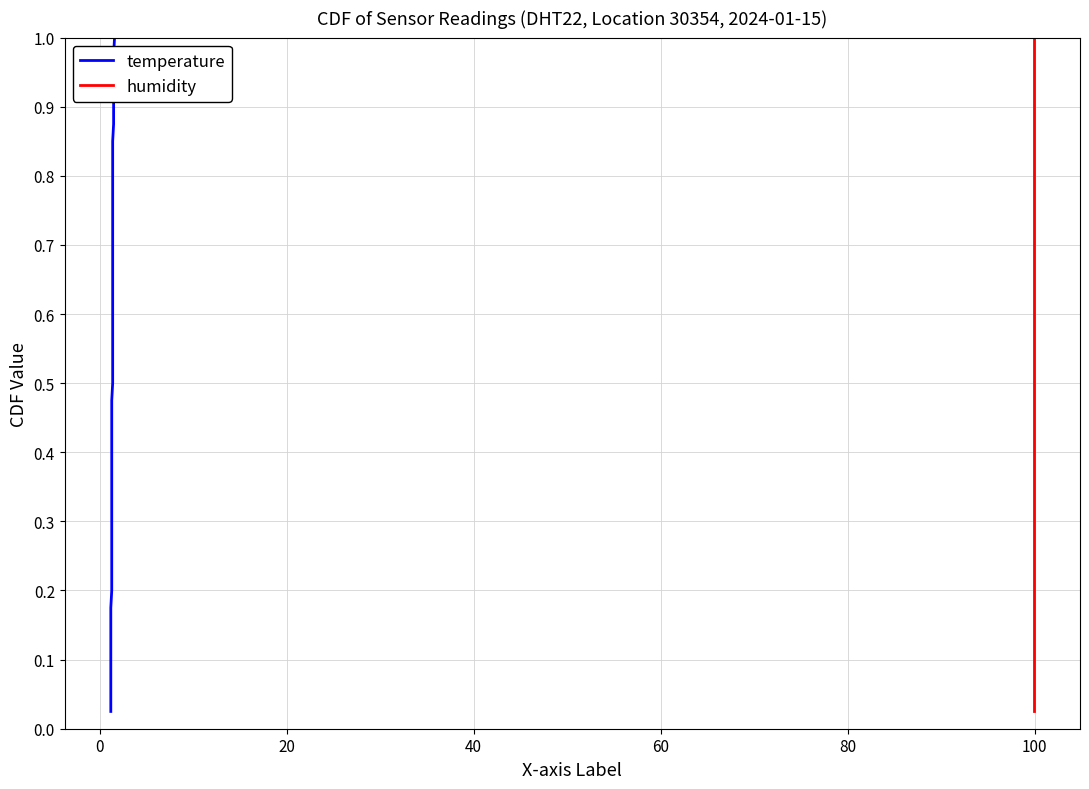

True or false: temperature and humidity intersect in this chart.

False